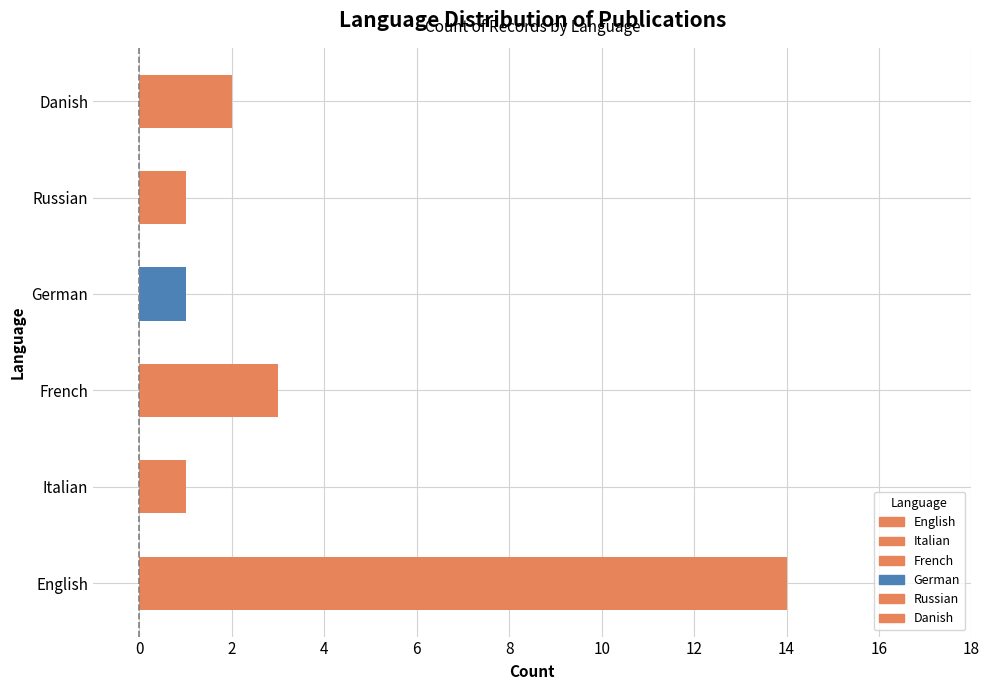

What is the sum of the values at Danish and English?

16